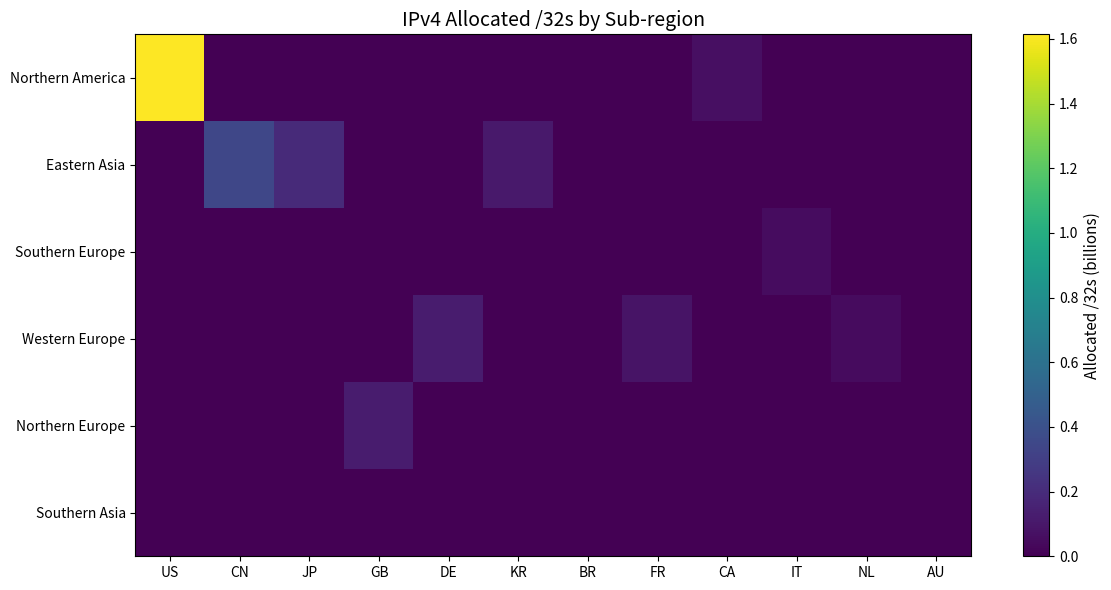

Reading left to right, list all the values displayed in this chart.

Northern America: US=1.6	CN=0.0	JP=0.0	GB=0.0	DE=0.0	KR=0.0	BR=0.0	FR=0.0	CA=0.1	IT=0.0	NL=0.0	AU=0.0
Eastern Asia: US=0.0	CN=0.3	JP=0.2	GB=0.0	DE=0.0	KR=0.1	BR=0.0	FR=0.0	CA=0.0	IT=0.0	NL=0.0	AU=0.0
Southern Europe: US=0.0	CN=0.0	JP=0.0	GB=0.0	DE=0.0	KR=0.0	BR=0.0	FR=0.0	CA=0.0	IT=0.1	NL=0.0	AU=0.0
Western Europe: US=0.0	CN=0.0	JP=0.0	GB=0.0	DE=0.1	KR=0.0	BR=0.0	FR=0.1	CA=0.0	IT=0.0	NL=0.0	AU=0.0
Northern Europe: US=0.0	CN=0.0	JP=0.0	GB=0.1	DE=0.0	KR=0.0	BR=0.0	FR=0.0	CA=0.0	IT=0.0	NL=0.0	AU=0.0
Southern Asia: US=0.0	CN=0.0	JP=0.0	GB=0.0	DE=0.0	KR=0.0	BR=0.0	FR=0.0	CA=0.0	IT=0.0	NL=0.0	AU=0.0